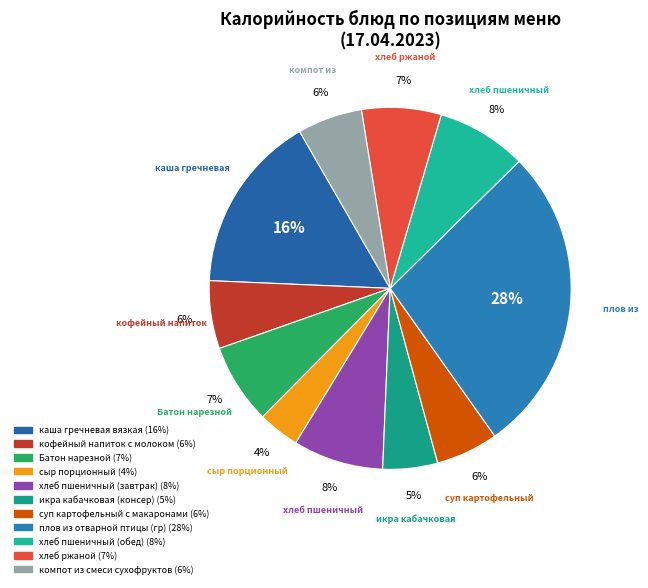

What is the ratio of the value at хлеб ржаной to the value at плов из отварной птицы (гр)?

0.3